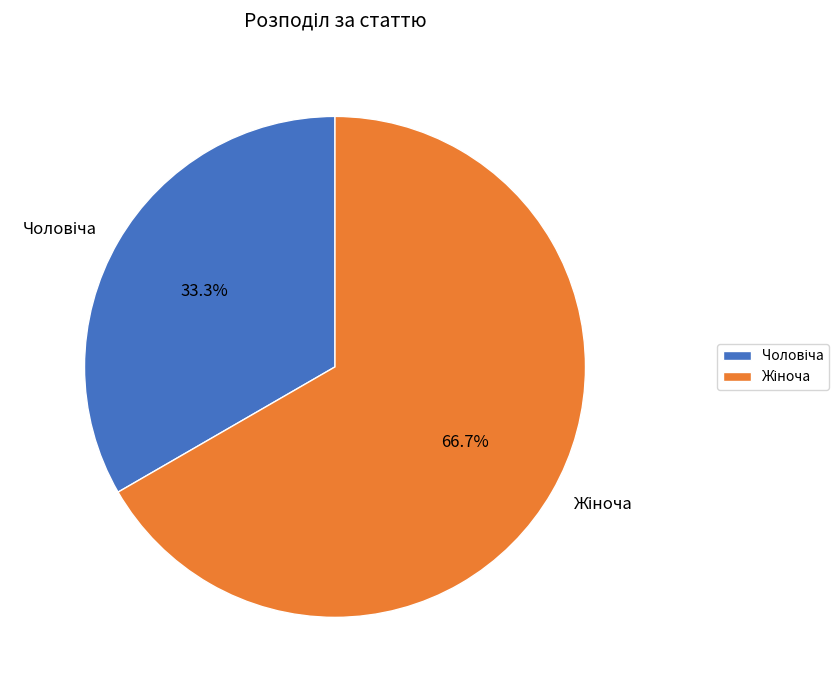

Count the number of slices in the pie.

2